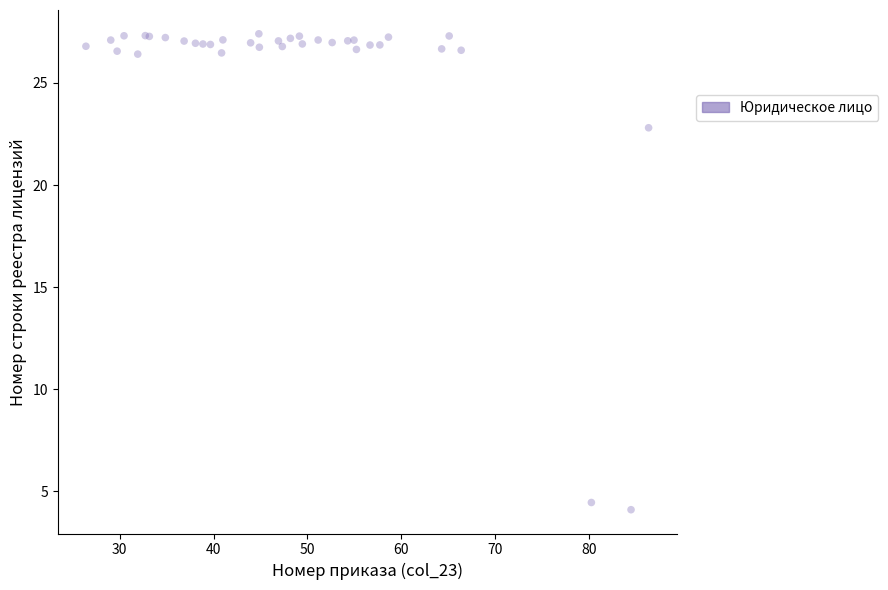

What Y value in the scatter plot is closest to 15?

22.8